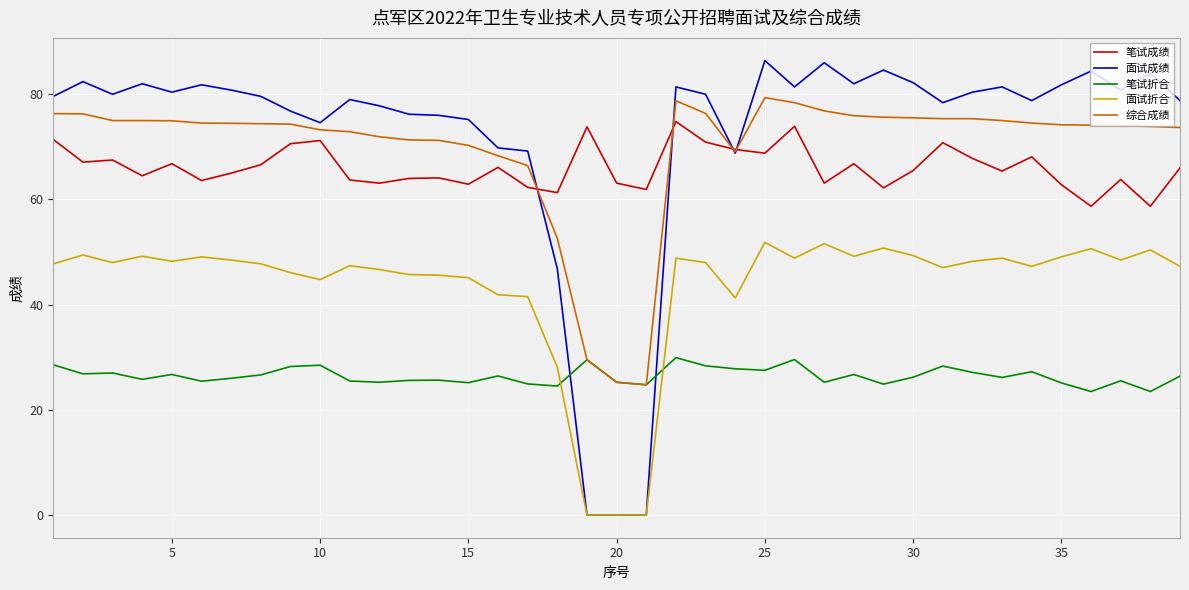

What is the minimum value for 综合成绩?

24.8